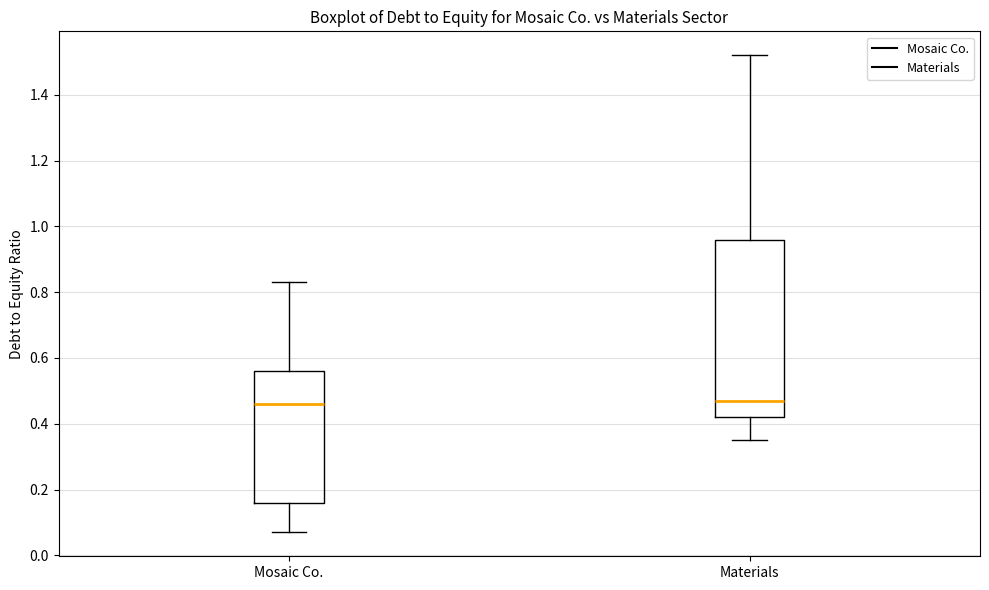

Reading left to right, read every box against the y-axis: the position of its median line, the range the box covers, and the ends of its whiskers. The values are not printed on the chart, so give them approximately, as read against the axis.

Mosaic Co.: median 0.46, box 0.16 to 0.56, whiskers 0.08 to 0.84
Materials: median 0.48, box 0.42 to 0.96, whiskers 0.36 to 1.52